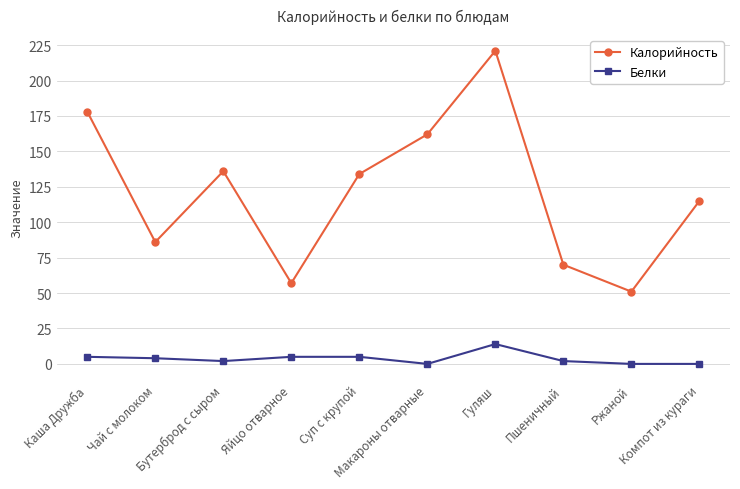

True or false: Калорийность has a value of 71 at Ржаной.

False